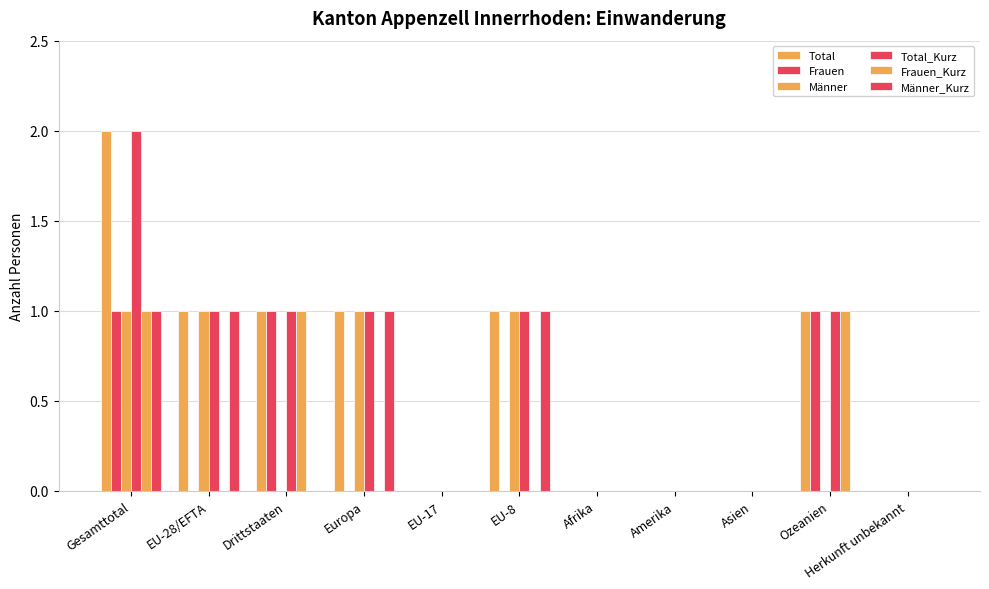

Does the chart contain stacked bars?

No